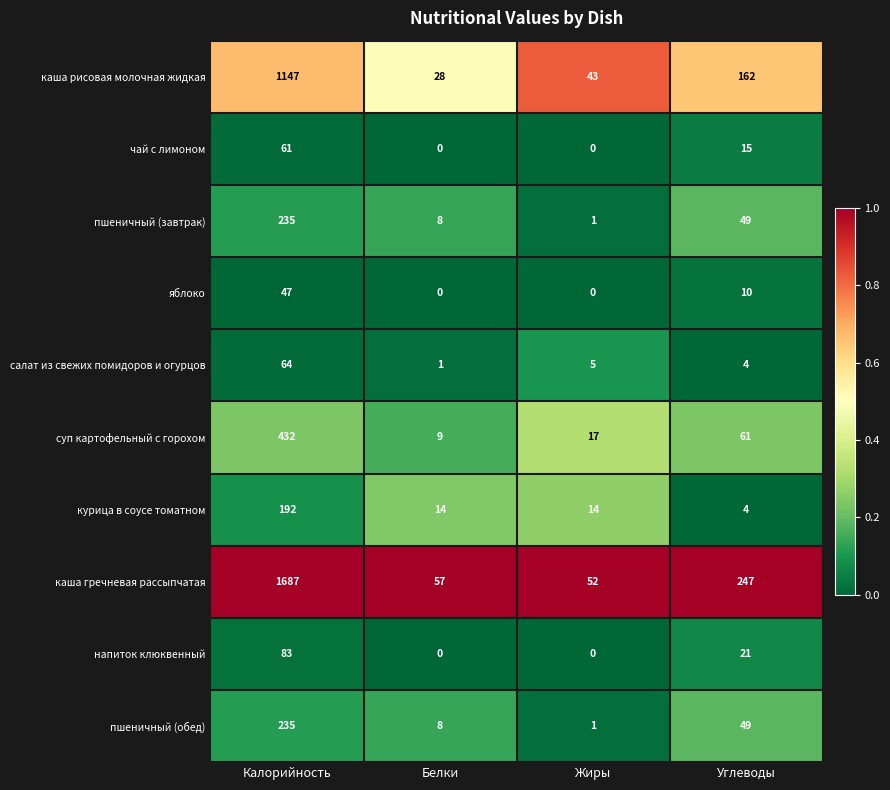

Which series has the largest total across all categories?

каша гречневая рассыпчатая